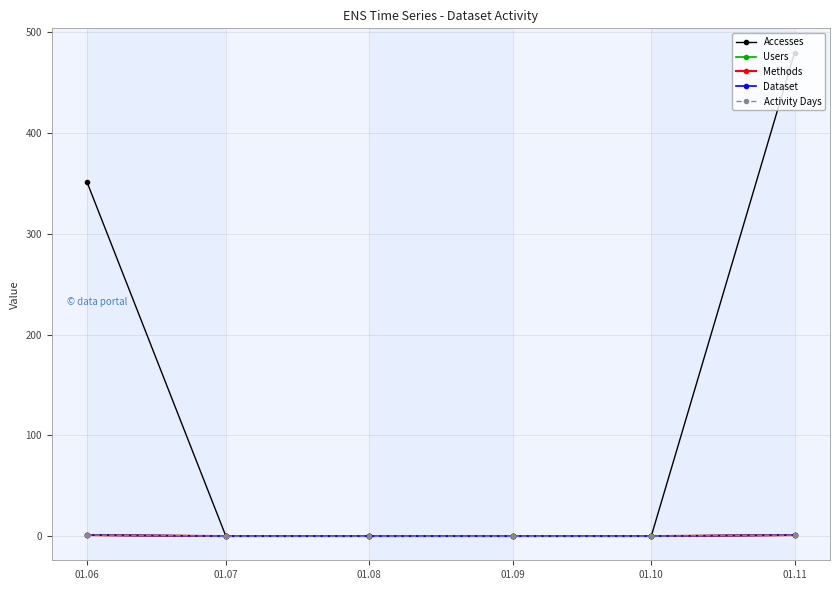

True or false: Activity Days and Accesses intersect in this chart.

False